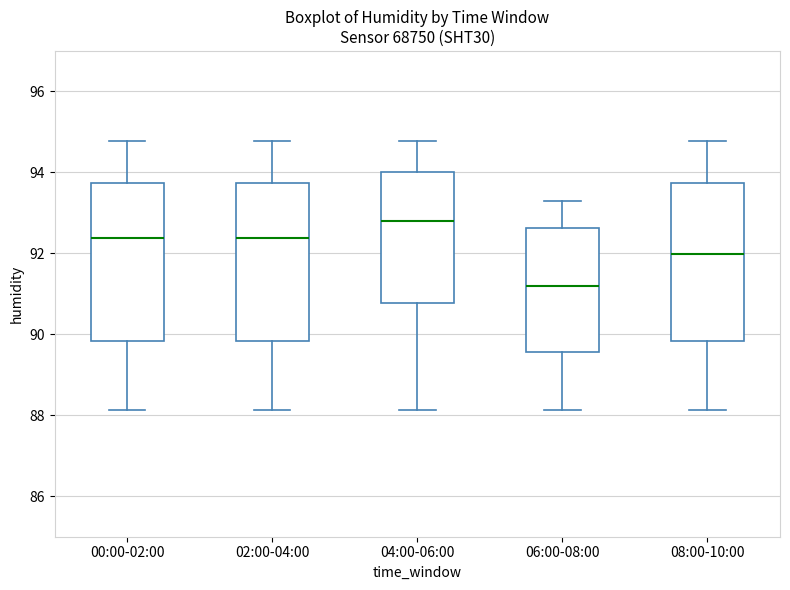

Reading left to right, transcribe this box plot: for each box, give where its median line is, the range the box spans, and where its two whiskers end, as read against the y-axis. The values are not printed on the chart, so give them approximately, as read against the axis.

00:00-02:00: median 92.4, box 89.8 to 93.8, whiskers 88.2 to 94.8
02:00-04:00: median 92.4, box 89.8 to 93.8, whiskers 88.2 to 94.8
04:00-06:00: median 92.8, box 90.8 to 94.0, whiskers 88.2 to 94.8
06:00-08:00: median 91.2, box 89.6 to 92.6, whiskers 88.2 to 93.4
08:00-10:00: median 92.0, box 89.8 to 93.8, whiskers 88.2 to 94.8